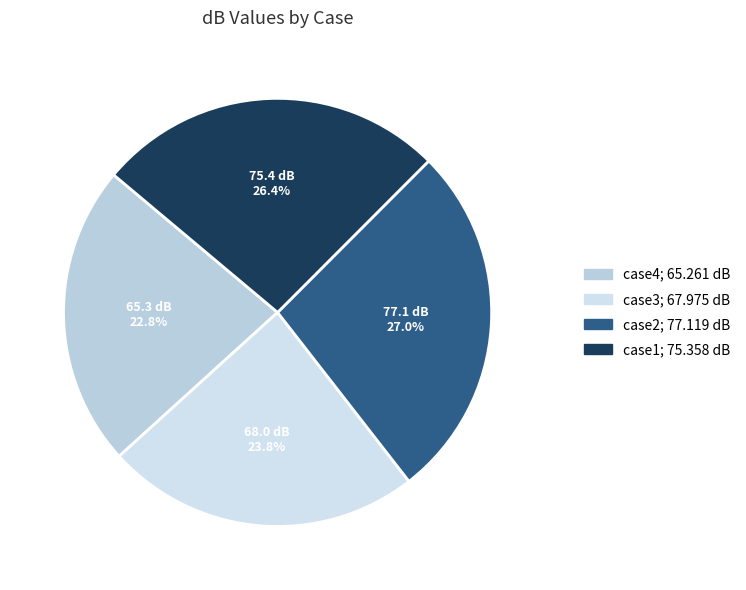

To the nearest percent, what is the combined percentage of case2 and case3?

51%